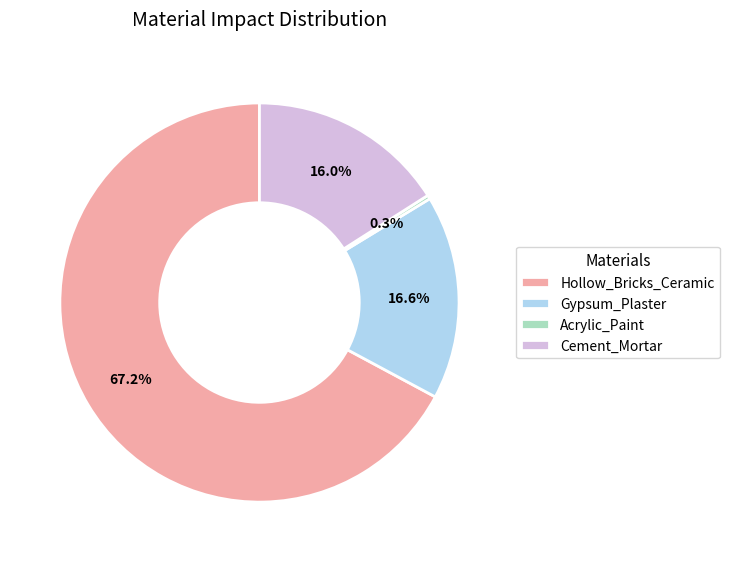

How much of the chart is everything except Gypsum_Plaster?

83.4%